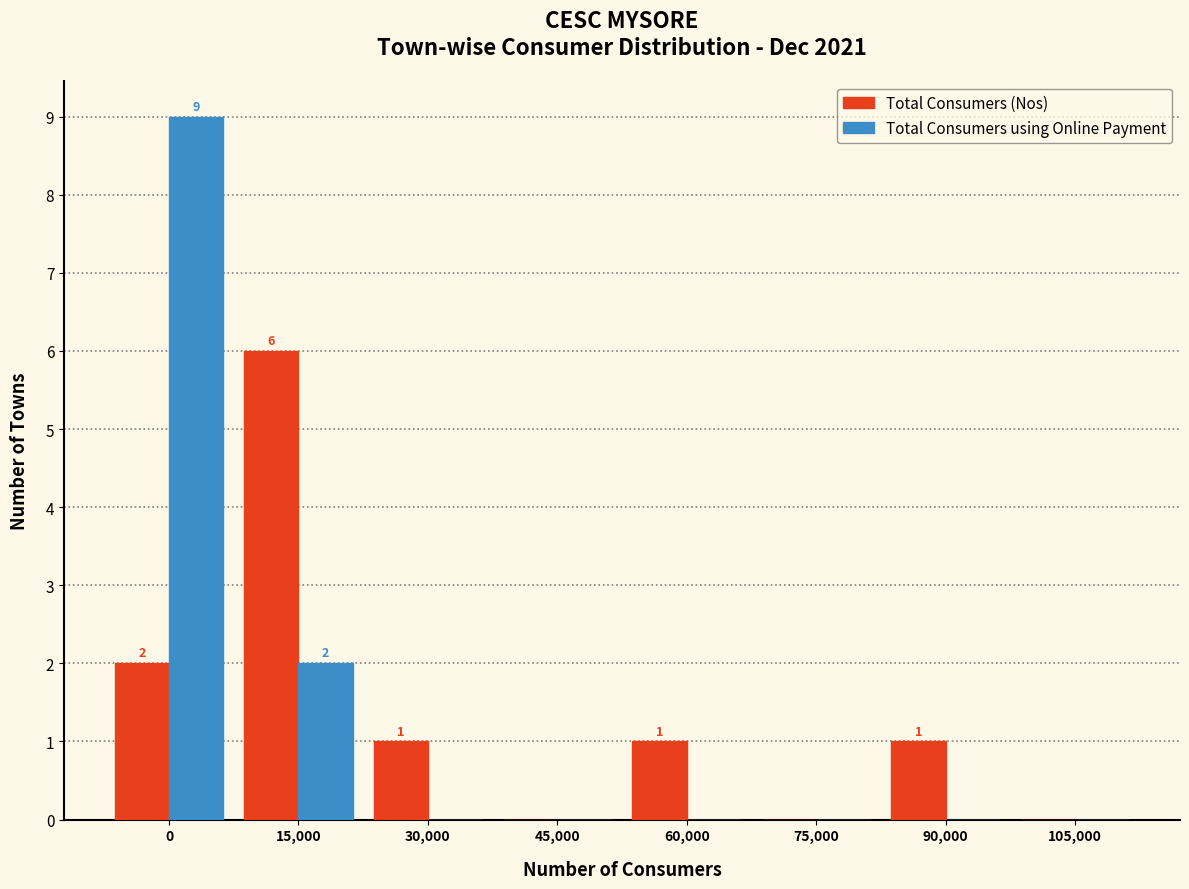

Reading left to right, list all the values displayed in this chart.

Total Consumers (Nos): 0=2	15,000=6	30,000=1	45,000=0	60,000=1	75,000=0	90,000=1	105,000=0
Total Consumers using Online Payment: 0=9	15,000=2	30,000=0	45,000=0	60,000=0	75,000=0	90,000=0	105,000=0